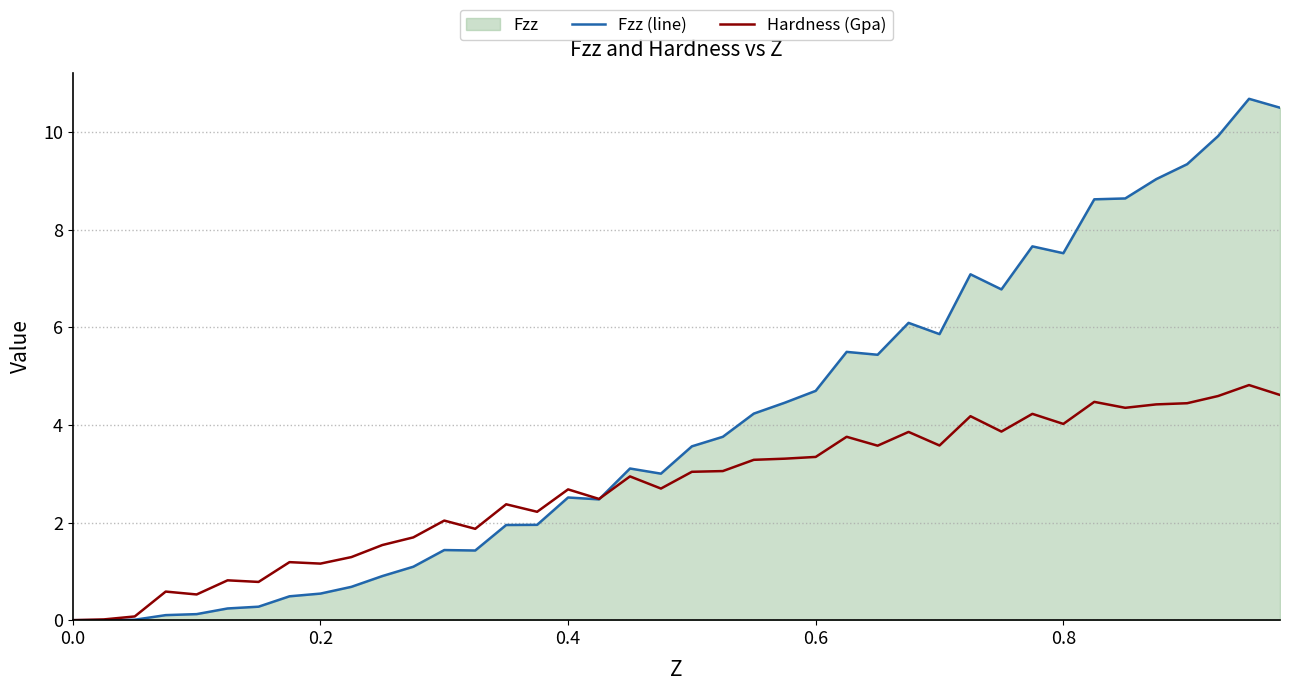

How many lines are shown in the chart?

2